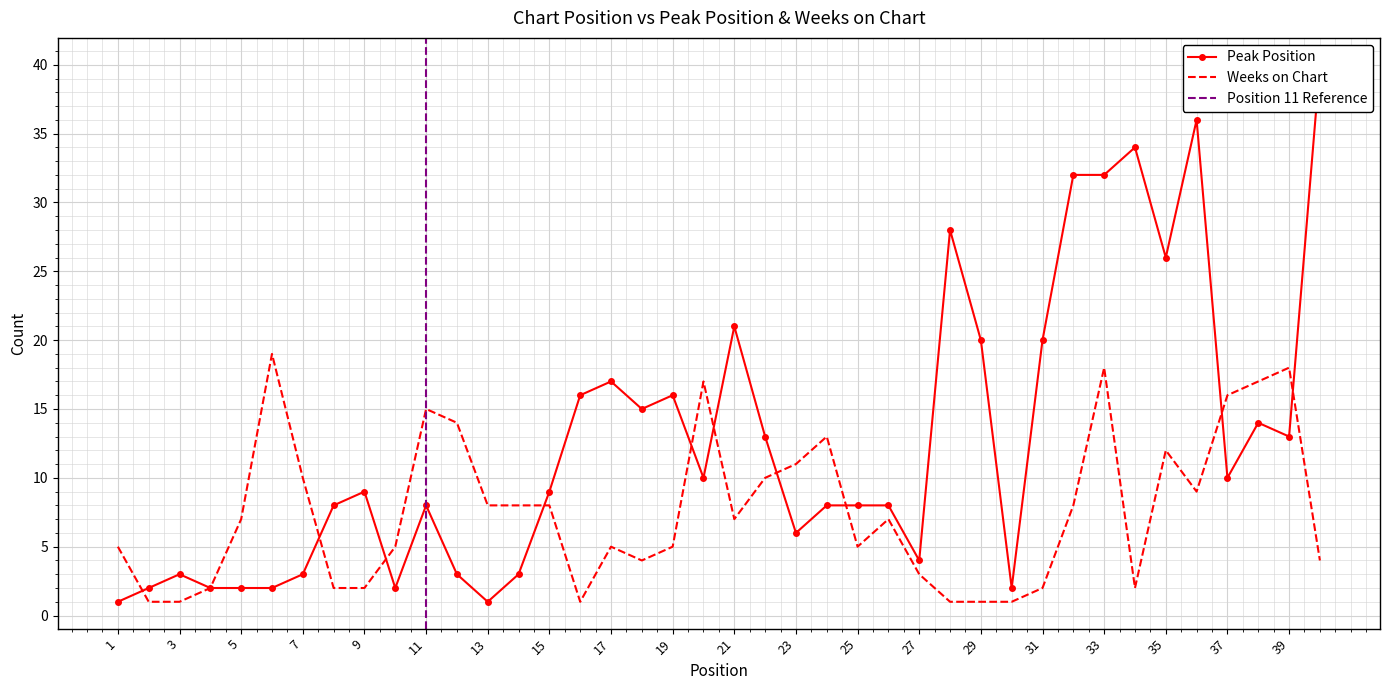

The value of Weeks on Chart at 39 is 8. True or false?

False